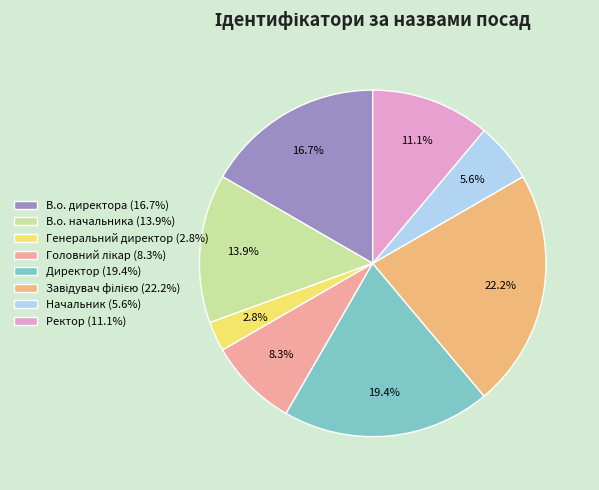

What portion of the pie excludes Директор (19.4%)?

80.6%